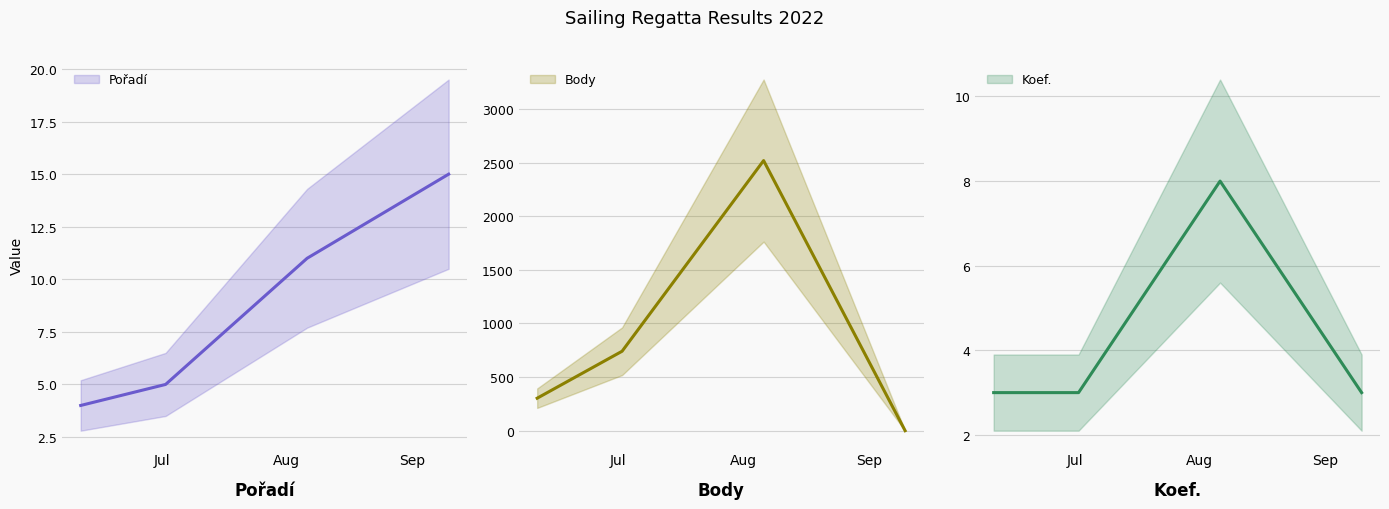

What is the minimum value for Pořadí?

4